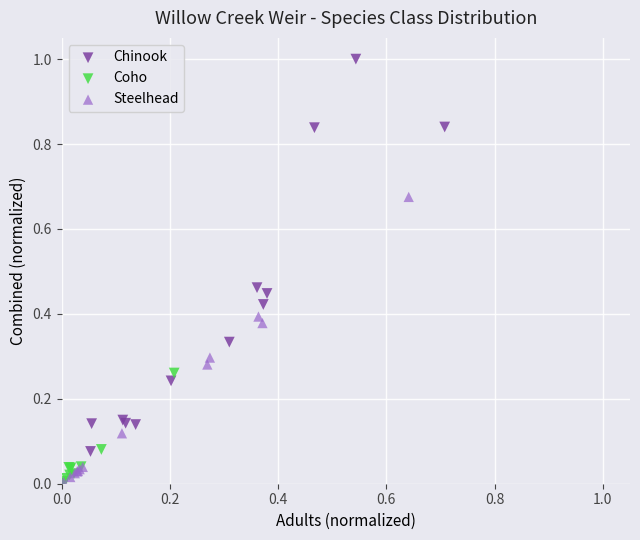

What are all the series names shown in the legend?

Chinook, Coho, Steelhead